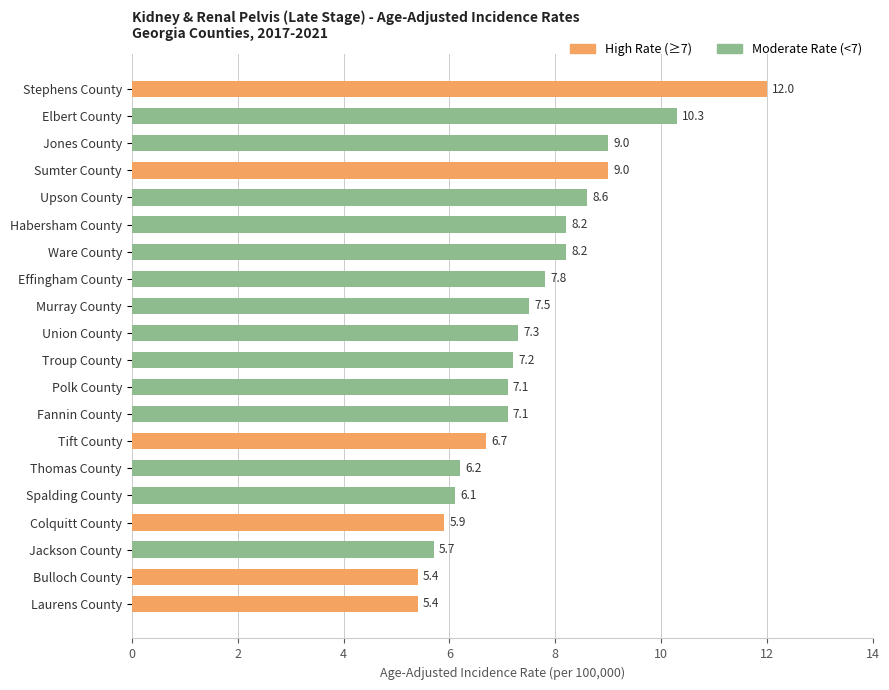

Reading top to bottom, what are all the values shown in this chart?

Stephens County=12.0	Elbert County=10.3	Jones County=9.0	Sumter County=9.0	Upson County=8.6	Habersham County=8.2	Ware County=8.2	Effingham County=7.8	Murray County=7.5	Union County=7.3	Troup County=7.2	Polk County=7.1	Fannin County=7.1	Tift County=6.7	Thomas County=6.2	Spalding County=6.1	Colquitt County=5.9	Jackson County=5.7	Bulloch County=5.4	Laurens County=5.4